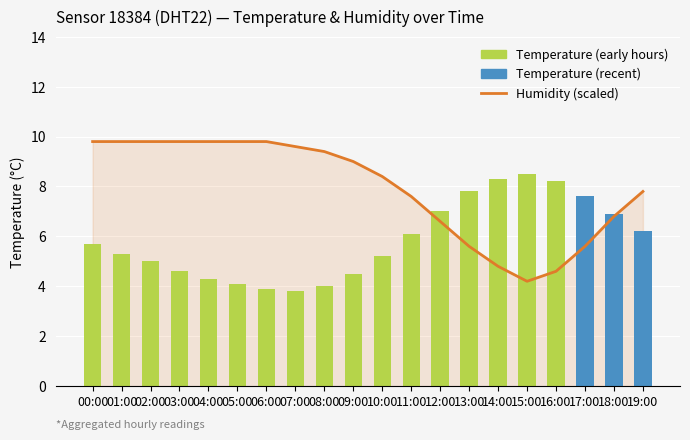

How many bars are there in total?

20